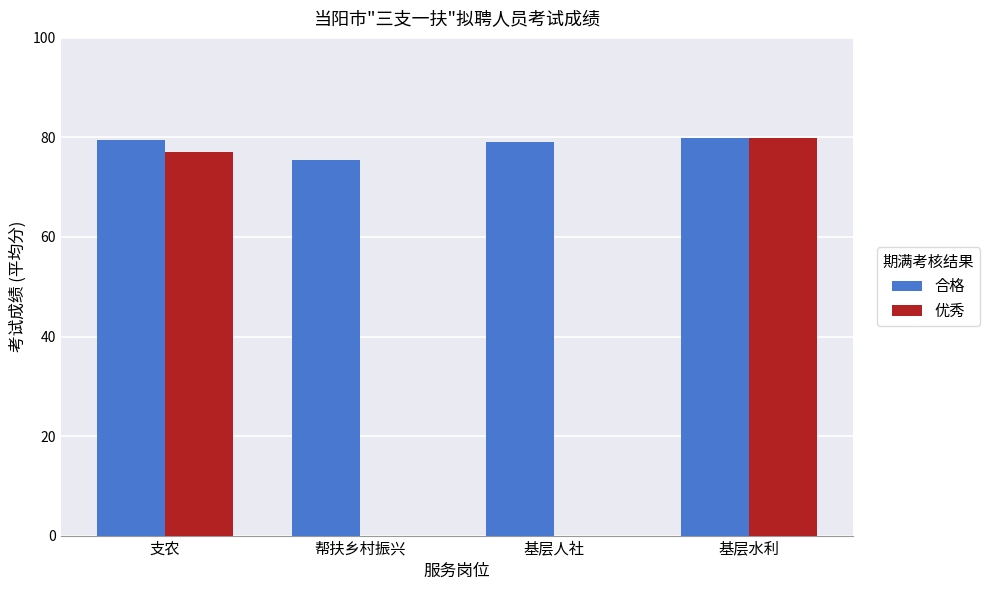

What is the total value across all series at 帮扶乡村振兴?

75.5